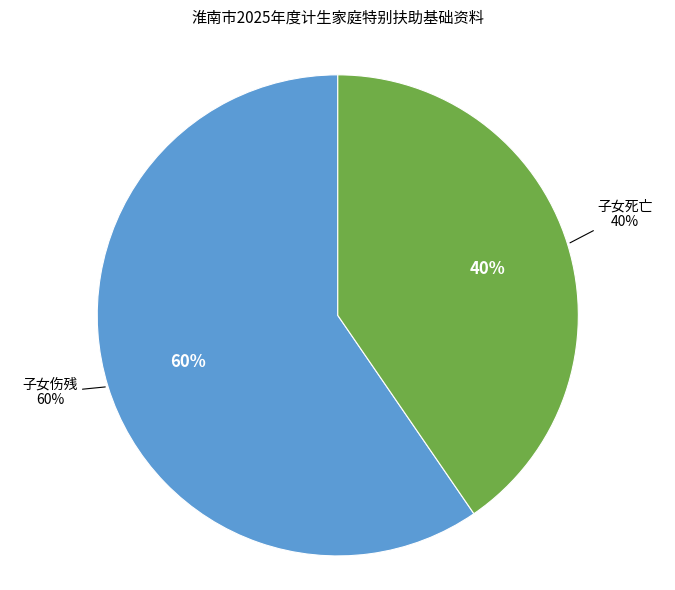

To the nearest percent, what percentage of the pie is 子女伤残?

60%